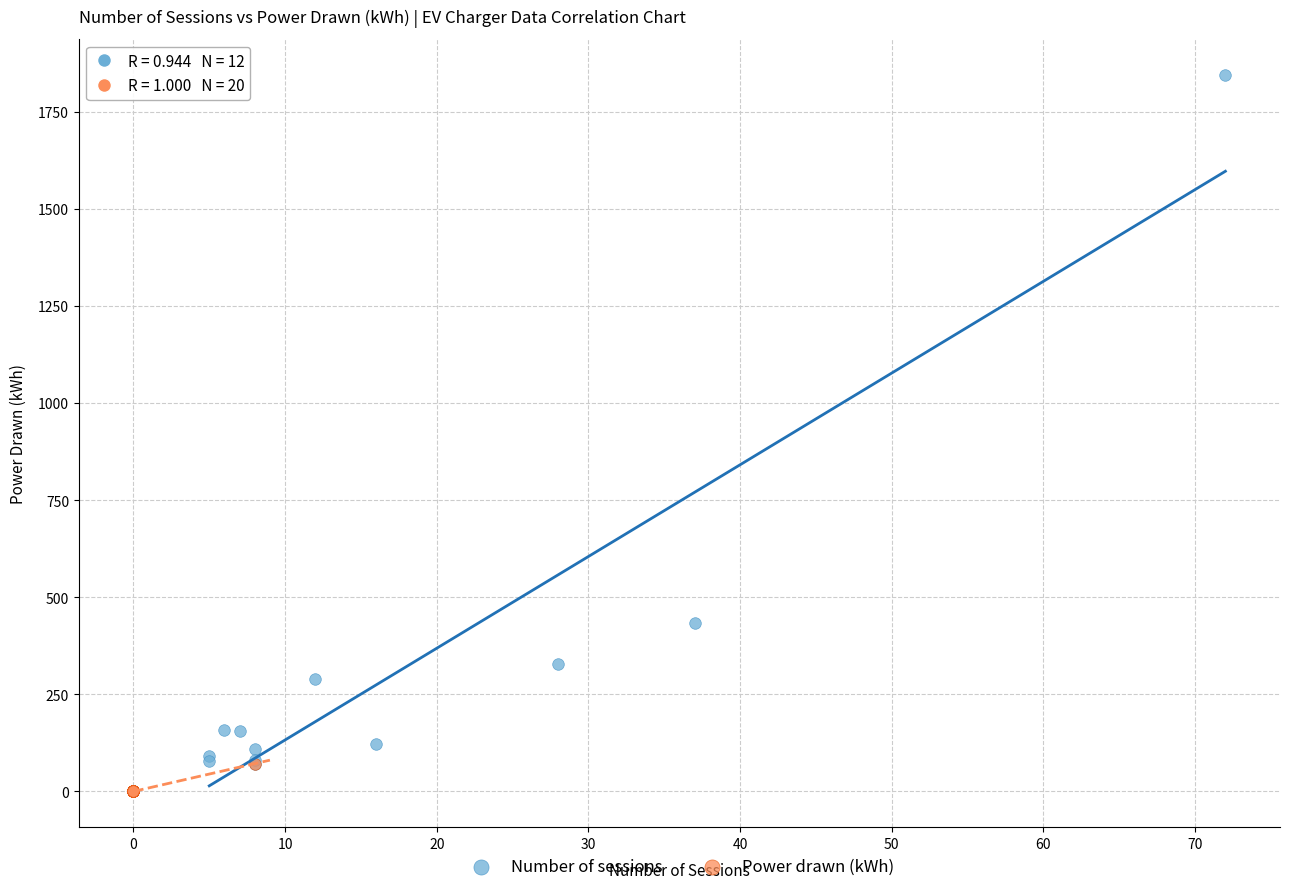

Which series has the widest spread of Y values?

Number of sessions